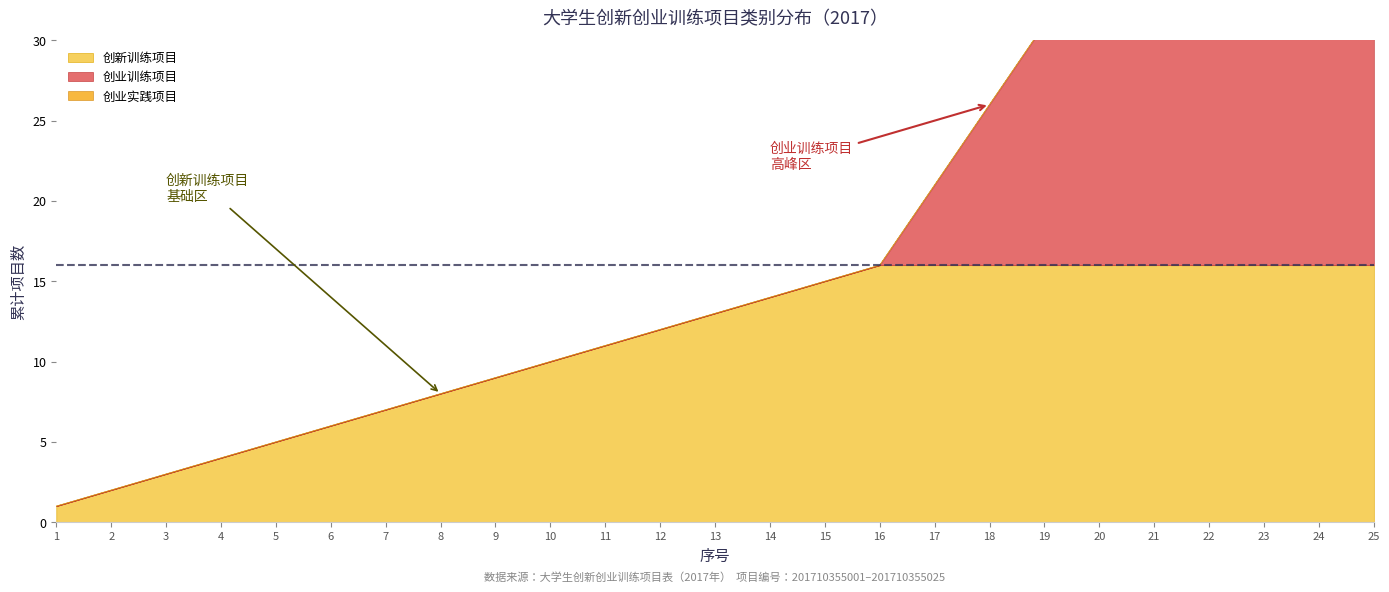

How many lines are shown in the chart?

2